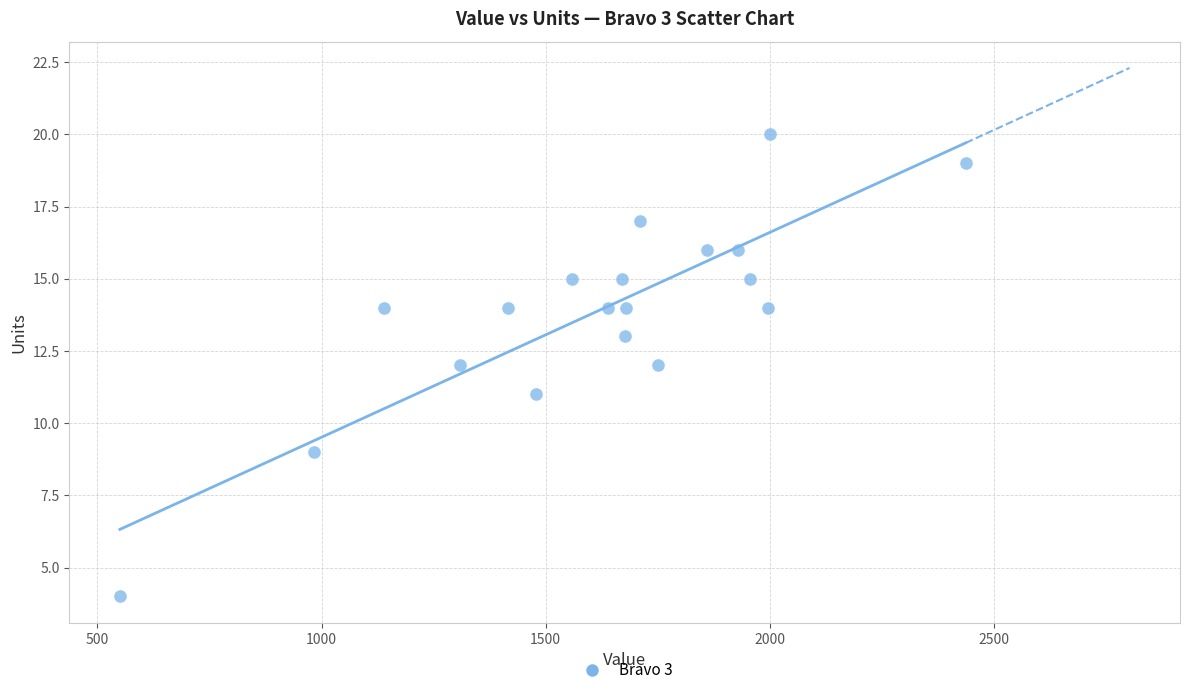

What is the range of Y values (max minus min)?

16